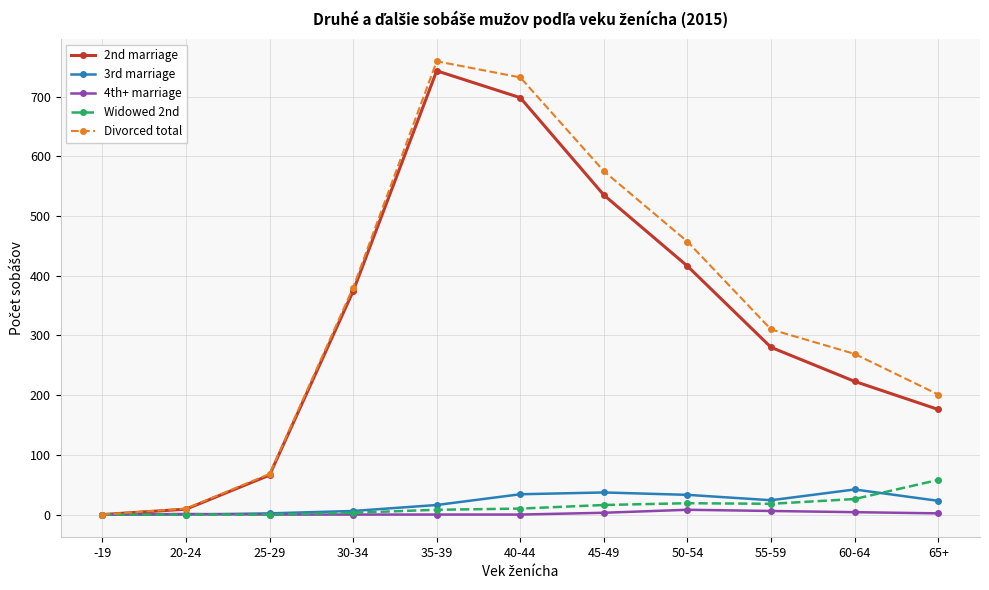

What are all the series names shown in the legend?

2nd marriage, 3rd marriage, 4th+ marriage, Widowed 2nd, Divorced total